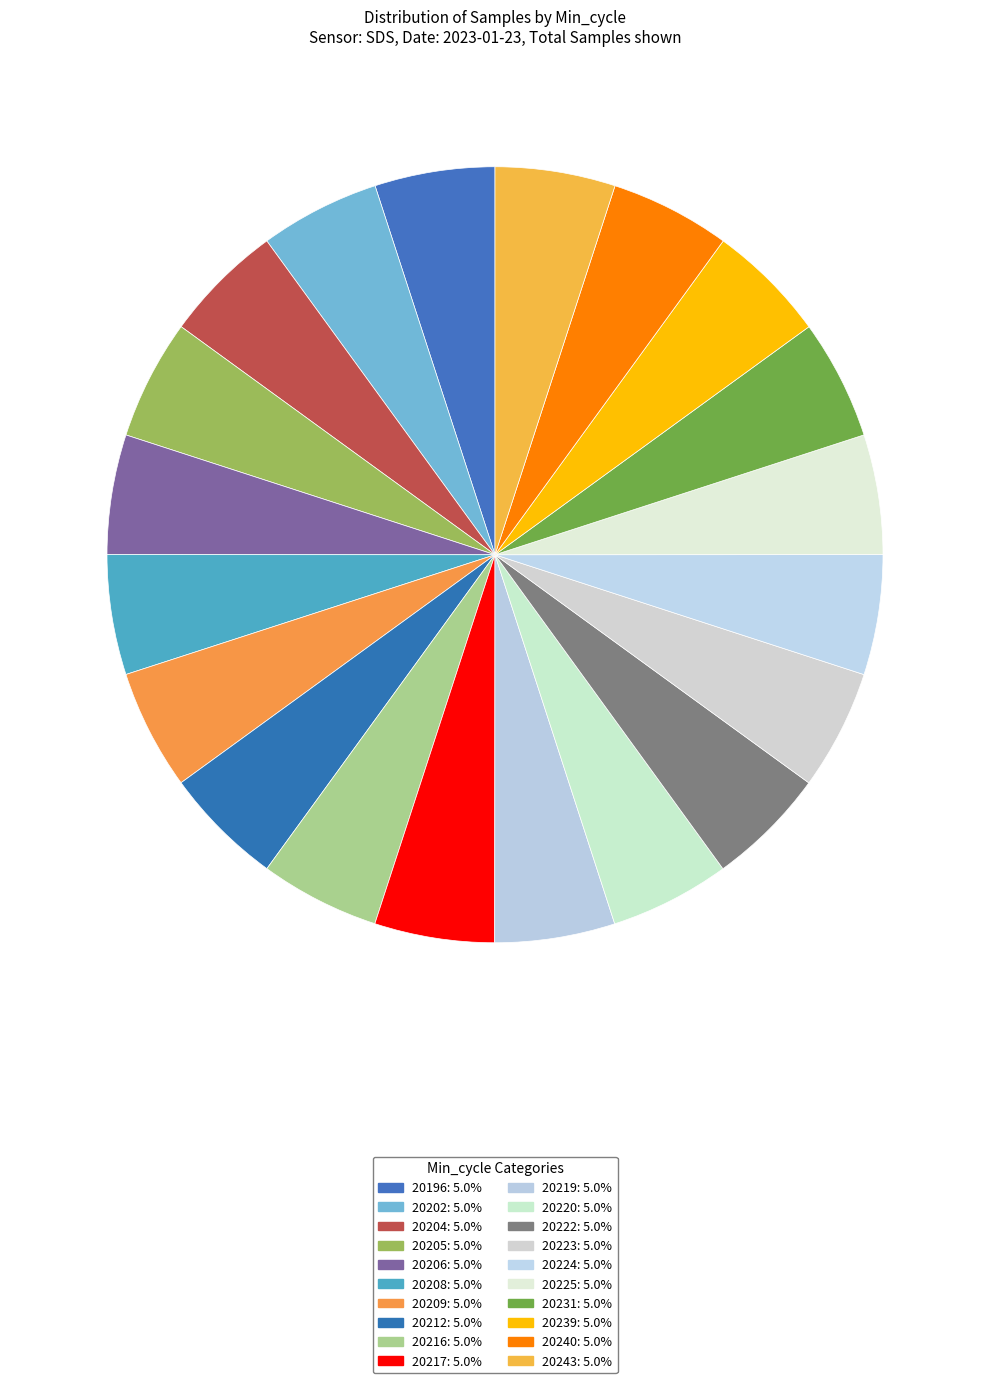

How many slices are in this pie chart?

20